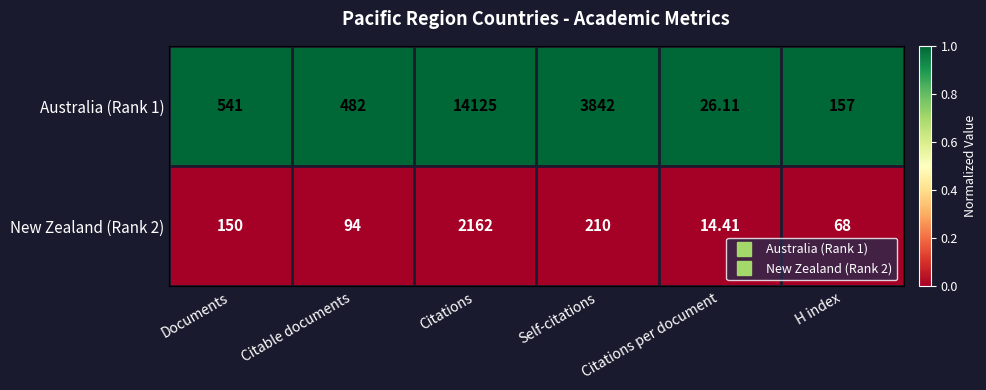

Rank the categories by Australia (Rank 1) value from lowest to highest.

Citations per document, H index, Citable documents, Documents, Self-citations, Citations